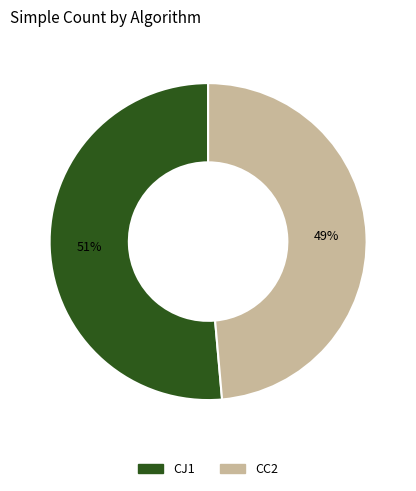

Which category has the biggest portion of the pie?

CJ1